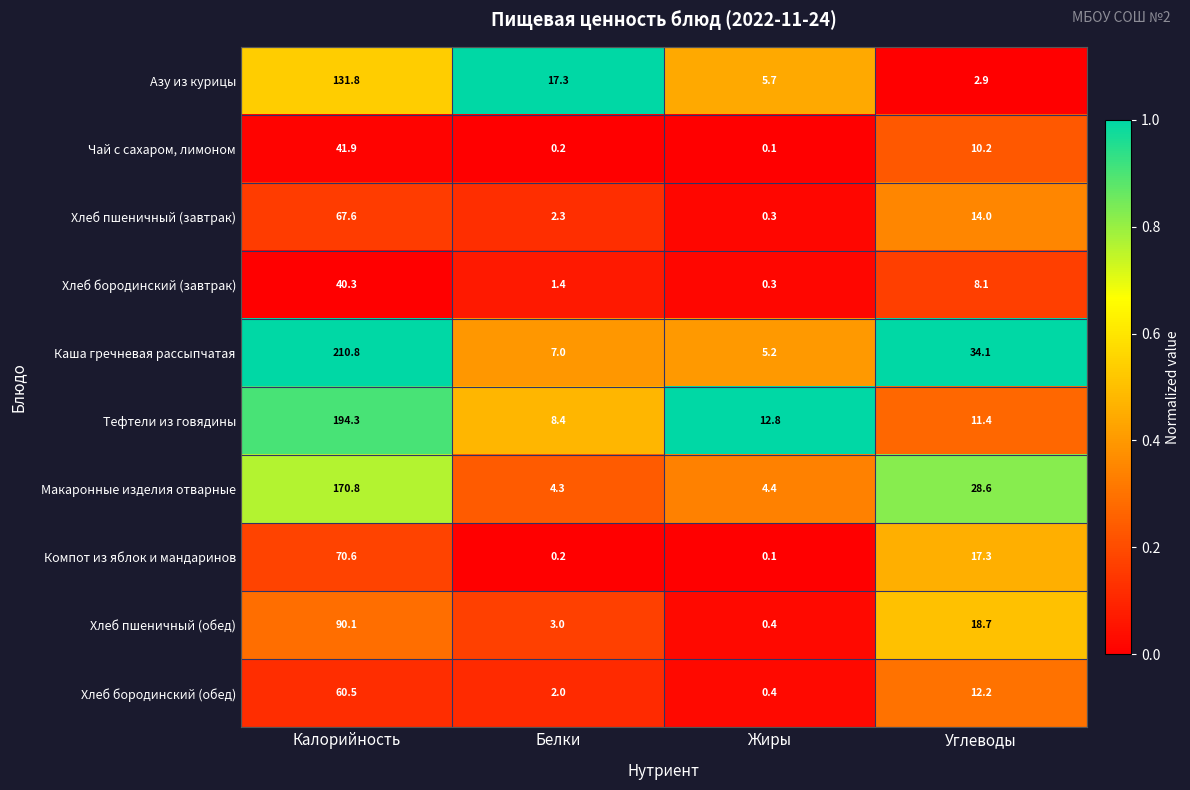

Which series has the largest range (max minus min)?

Каша гречневая рассыпчатая